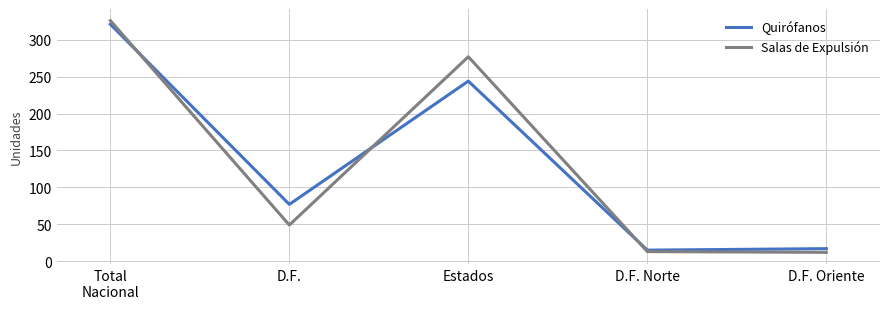

True or false: Salas de Expulsión has more than 2 points higher than both neighbors.

False